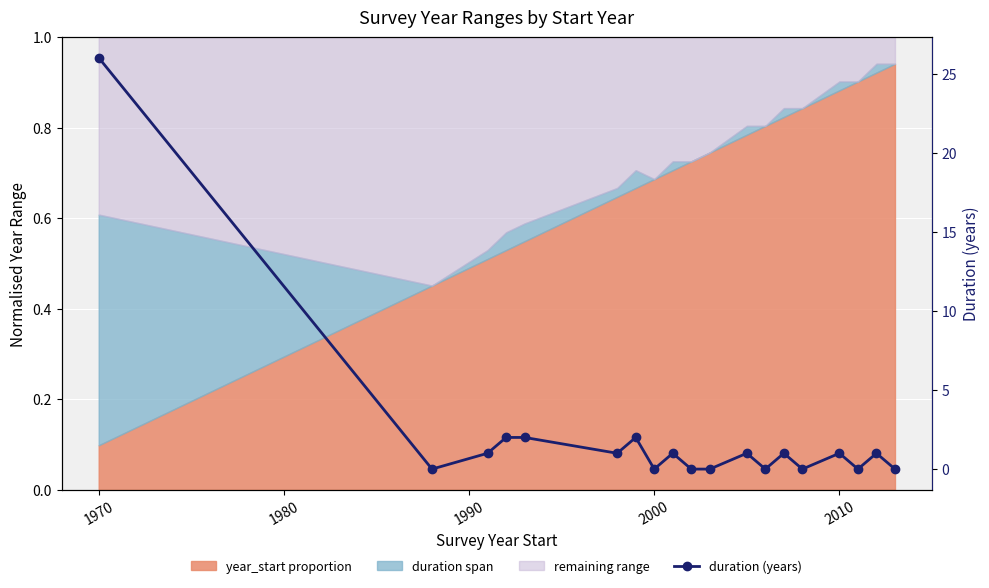

True or false: there are more than 1 points higher than both neighbors.

True